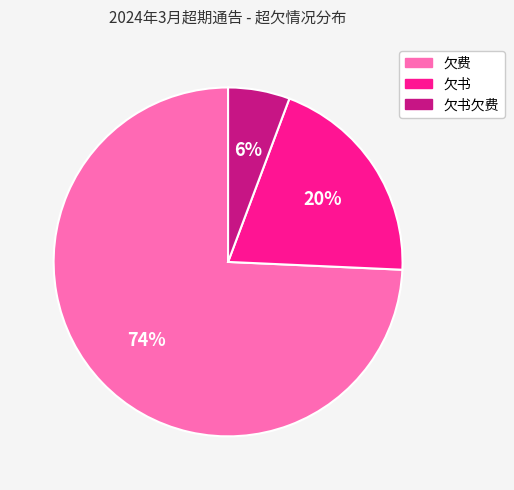

Rank the categories by value from highest to lowest.

欠费, 欠书, 欠书欠费